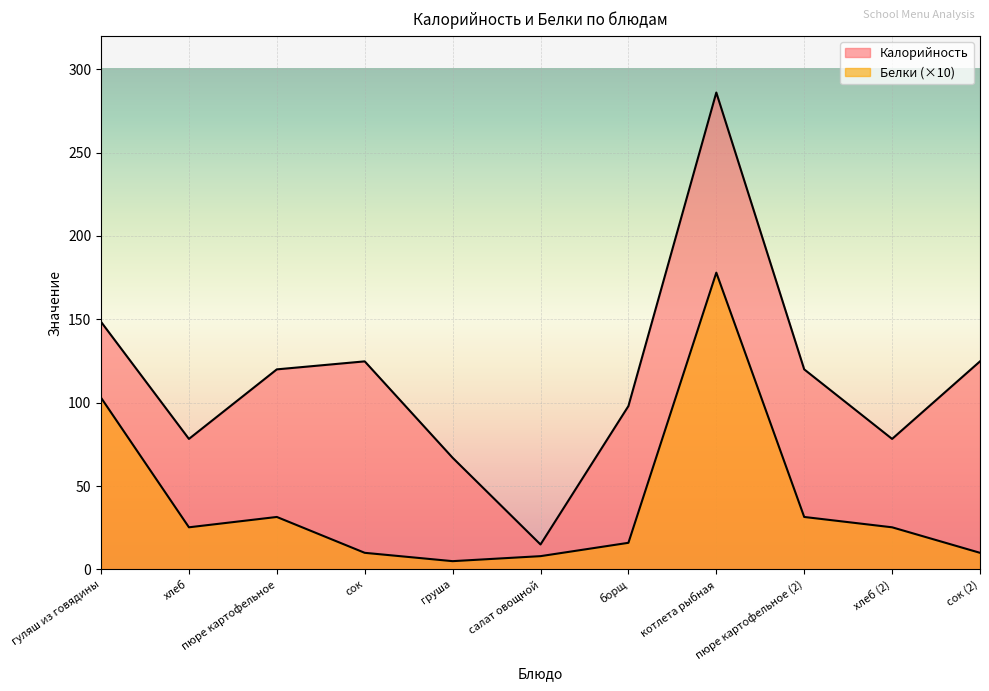

How many data points in Калорийность are less than 120?

5